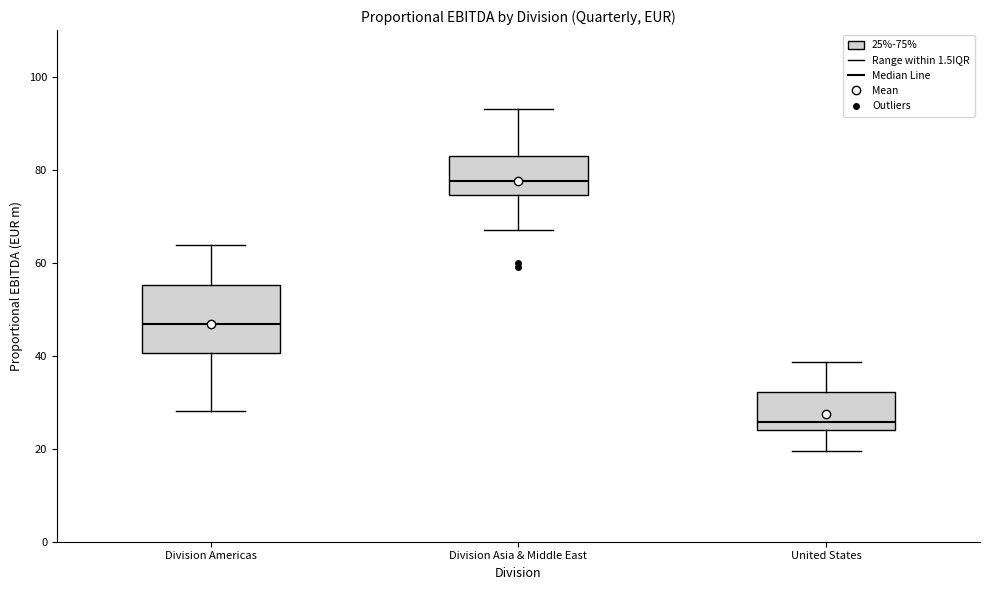

Comparing the boxes themselves (not the whiskers), which one is the tallest?

Division Americas